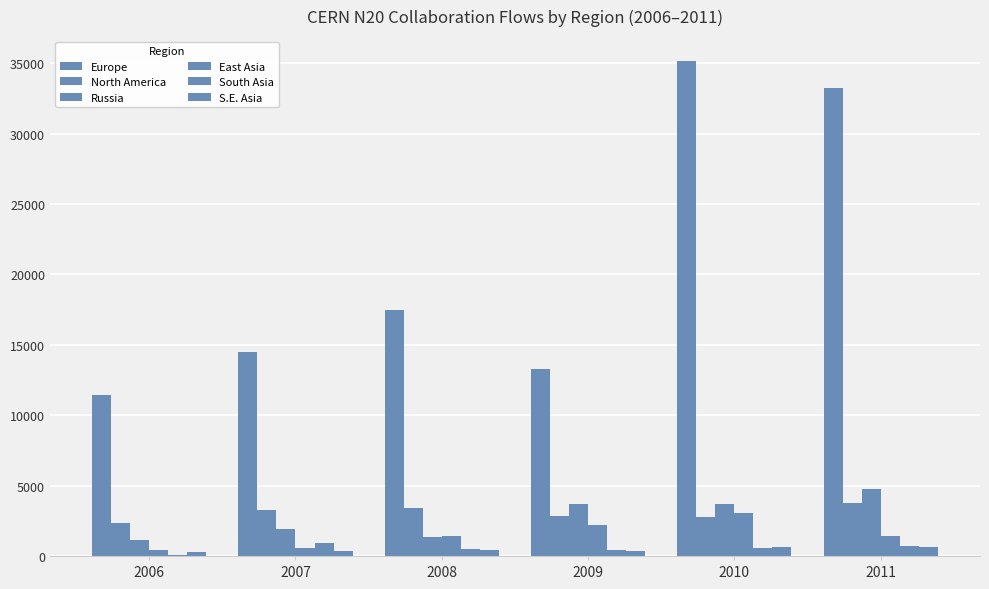

Reading left to right, transcribe all the data shown in this chart.

Europe: 2006=11431.1	2007=14524.9	2008=17489.1	2009=13293.5	2010=35177.1	2011=33218.3
North America: 2006=2364.5	2007=3231.1	2008=3385.3	2009=2838.4	2010=2779.6	2011=3769.0
Russia: 2006=1116.0	2007=1907.4	2008=1335.1	2009=3705.6	2010=3713.0	2011=4743.7
East Asia: 2006=433.6	2007=543.8	2008=1412.2	2009=2188.5	2010=3044.8	2011=1415.8
South Asia: 2006=104.2	2007=925.0	2008=477.2	2009=452.2	2010=561.4	2011=686.1
S.E. Asia: 2006=307.8	2007=364.5	2008=400.4	2009=376.9	2010=612.6	2011=665.2